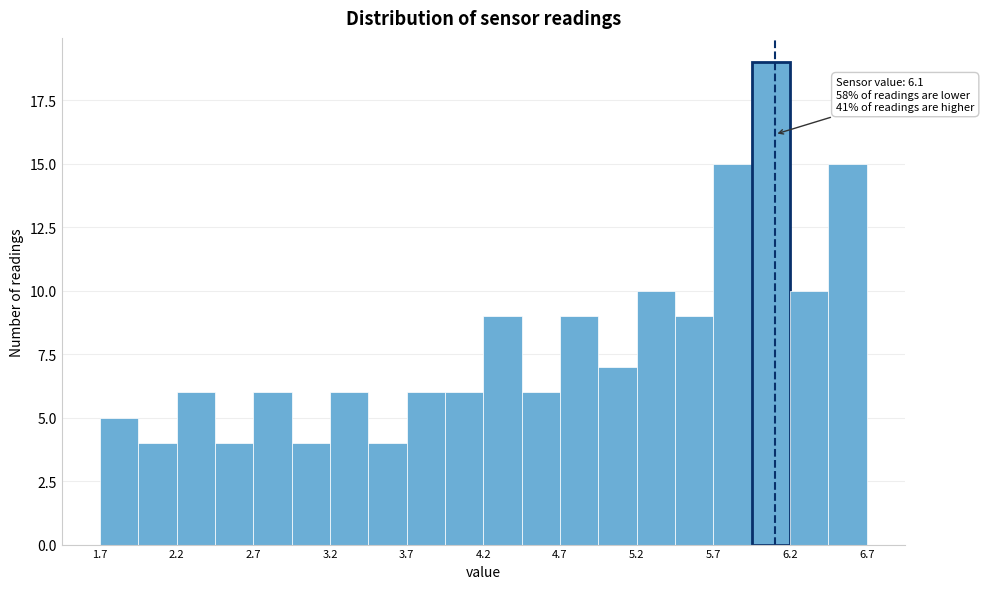

Which range on the x-axis has the tallest bar?

5.95 to 6.20